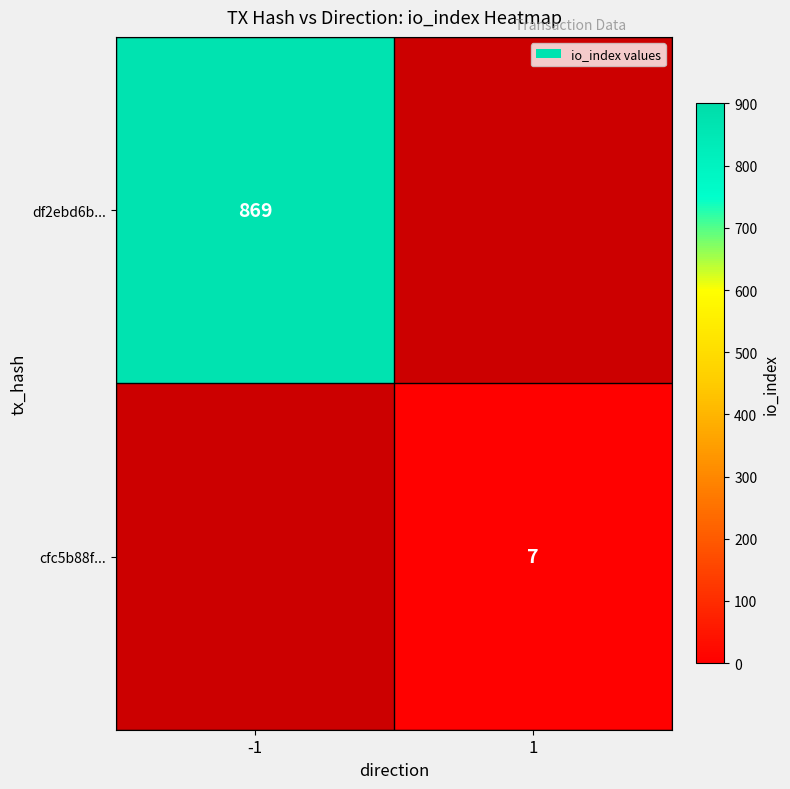

Is it true that cfc5b88f... equals 7 at 1?

True